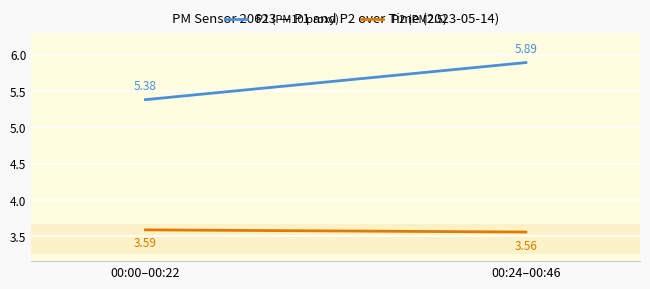

Reading right to left, list all the values displayed in this chart.

P1 (PM10 proxy): 5.9	5.4
P2 (PM2.5): 3.6	3.6